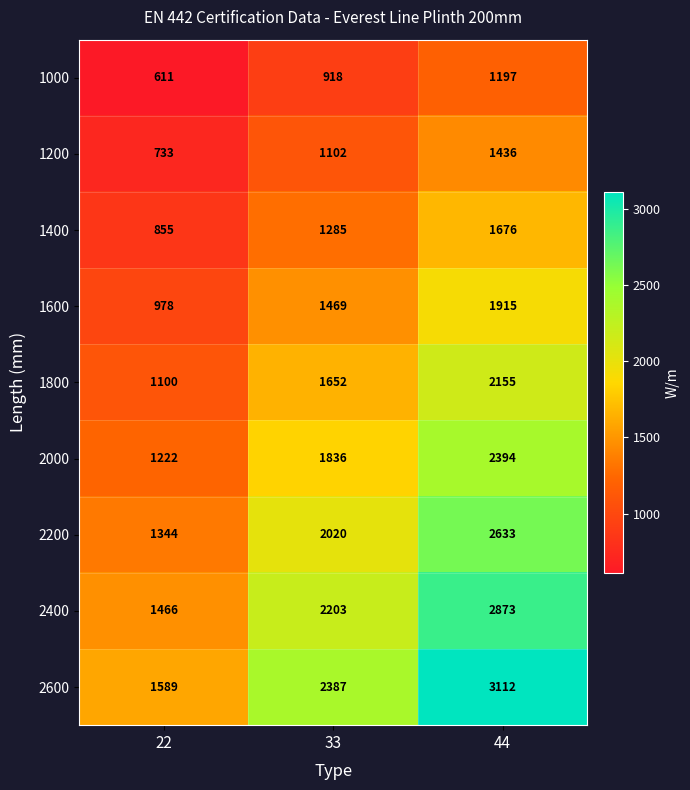

At how many categories does at least one series exceed 2689?

1